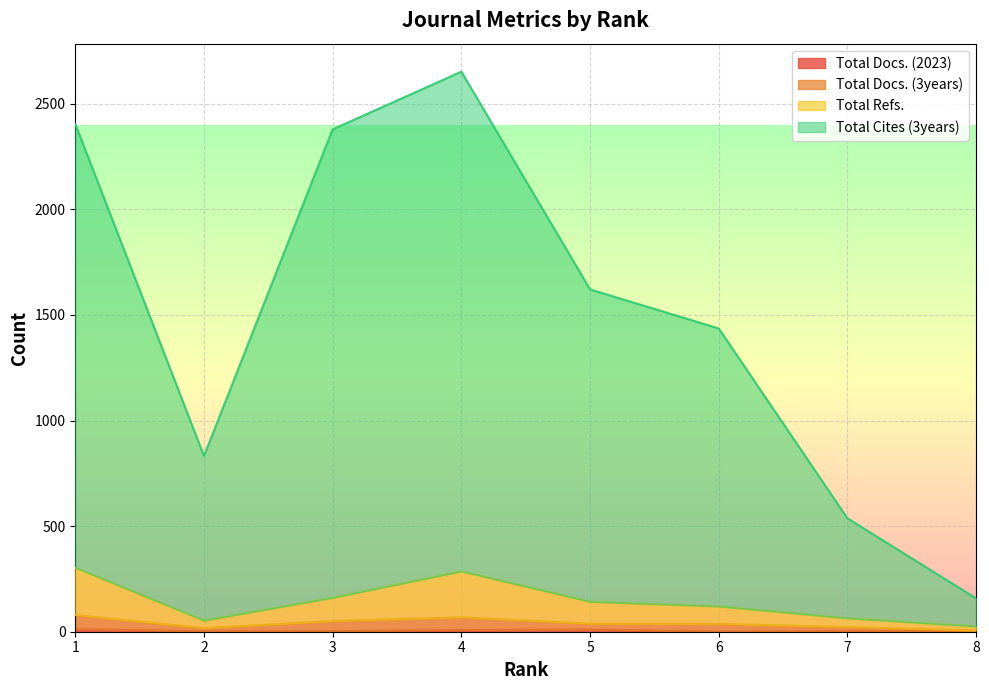

What is the sum of the Total Docs. (2023) values at 3 and 5?

13